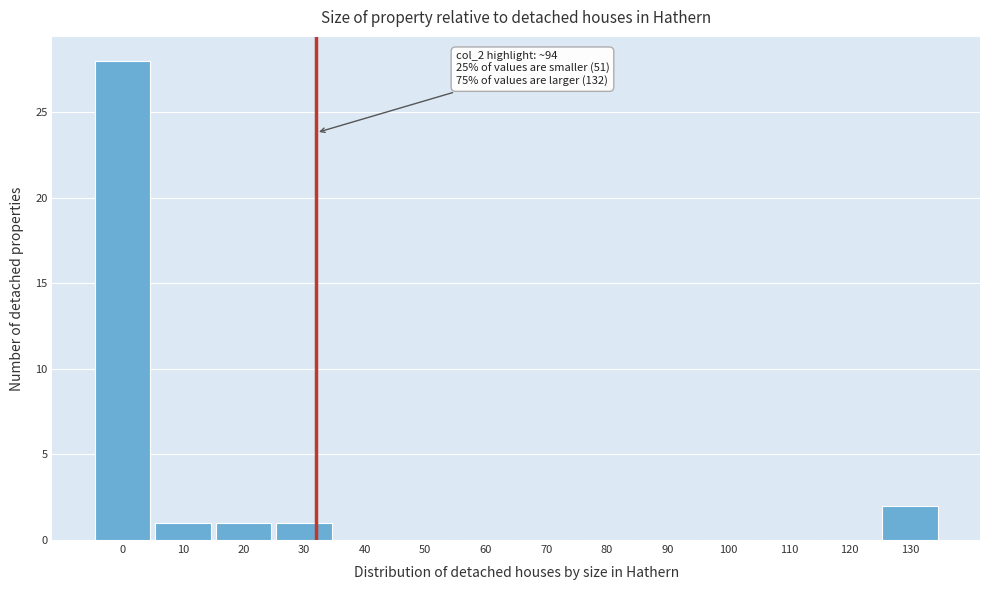

Reading right to left, transcribe all the data shown in this chart.

130=2	120=0	110=0	100=0	90=0	80=0	70=0	60=0	50=0	40=0	30=1	20=1	10=1	0=28